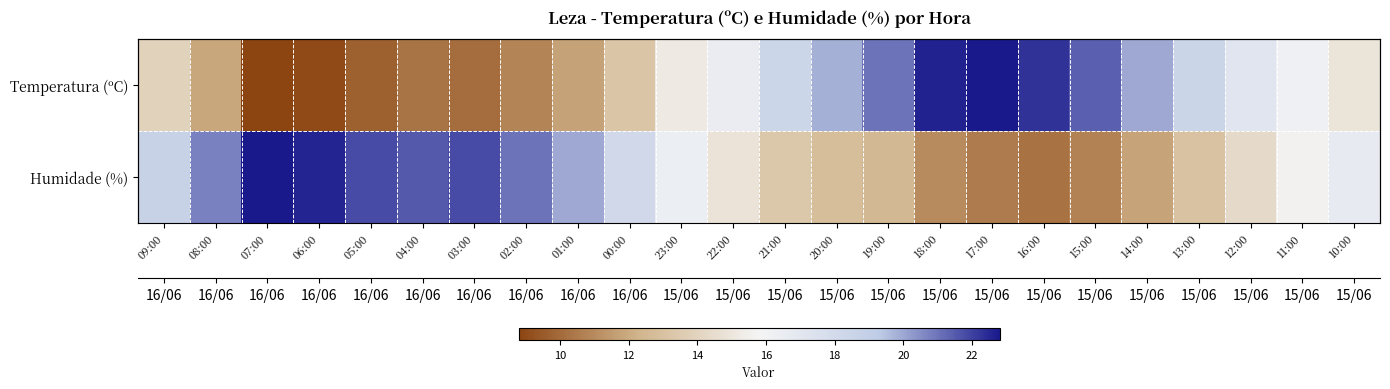

List the labels in order of Humidade (%) value, smallest first.

16:00, 17:00, 15:00, 18:00, 14:00, 19:00, 20:00, 13:00, 21:00, 12:00, 22:00, 11:00, 23:00, 10:00, 00:00, 09:00, 01:00, 08:00, 02:00, 04:00, 05:00, 03:00, 06:00, 07:00